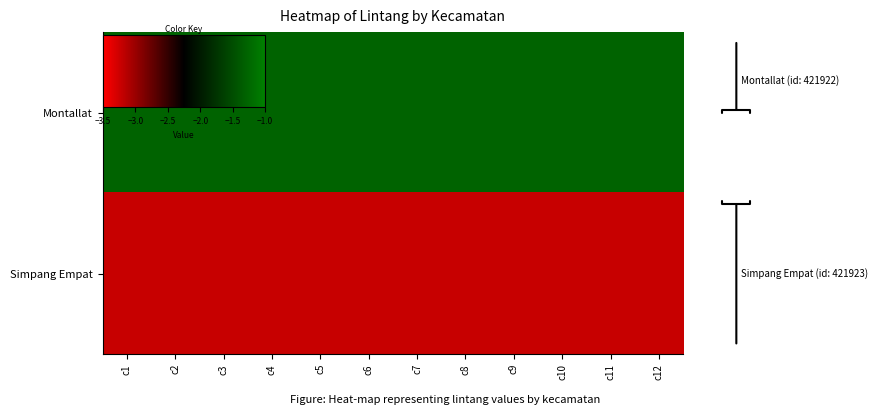

Reading left to right, what are all the values shown in this chart?

Montallat: c1=-1.3	c2=-1.3	c3=-1.3	c4=-1.3	c5=-1.3	c6=-1.3	c7=-1.3	c8=-1.3	c9=-1.3	c10=-1.3	c11=-1.3	c12=-1.3
Simpang Empat: c1=-3.2	c2=-3.2	c3=-3.2	c4=-3.2	c5=-3.2	c6=-3.2	c7=-3.2	c8=-3.2	c9=-3.2	c10=-3.2	c11=-3.2	c12=-3.2